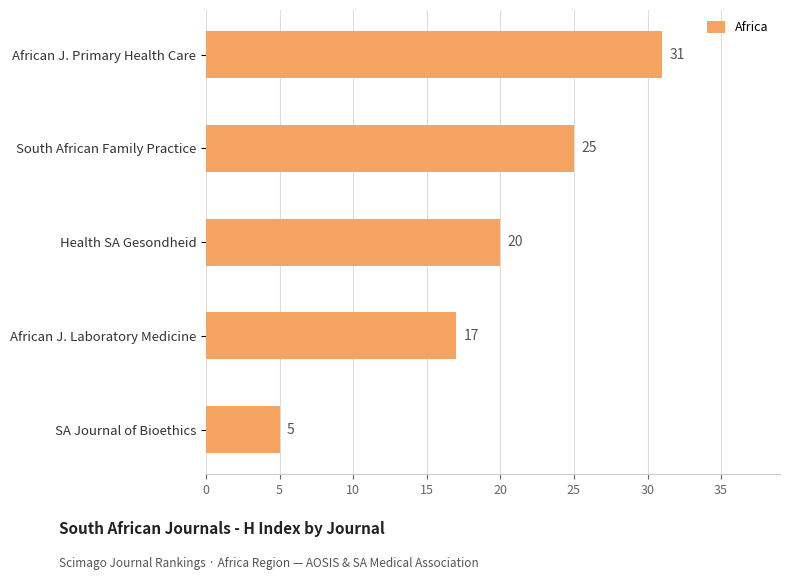

Which category has the lowest value across all series?

SA Journal of Bioethics